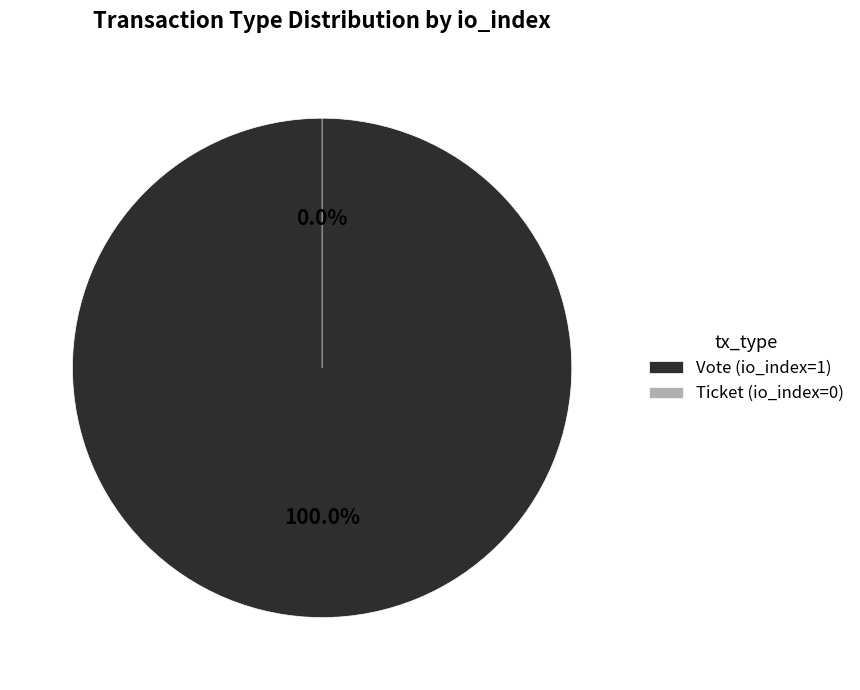

Rank the categories by value from lowest to highest.

Ticket (io_index=0), Vote (io_index=1)